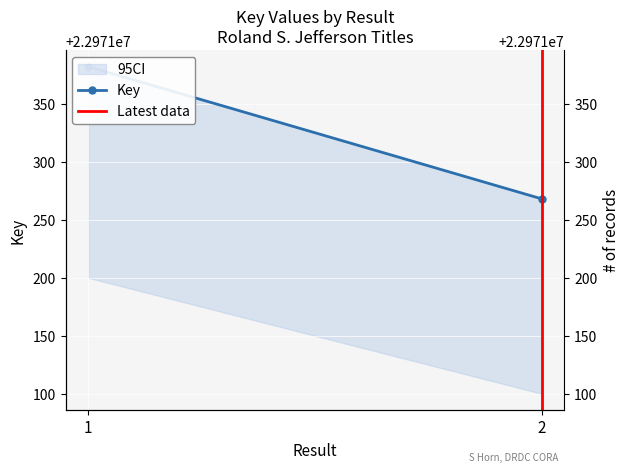

How many values in the Latest data series are below 1?

1